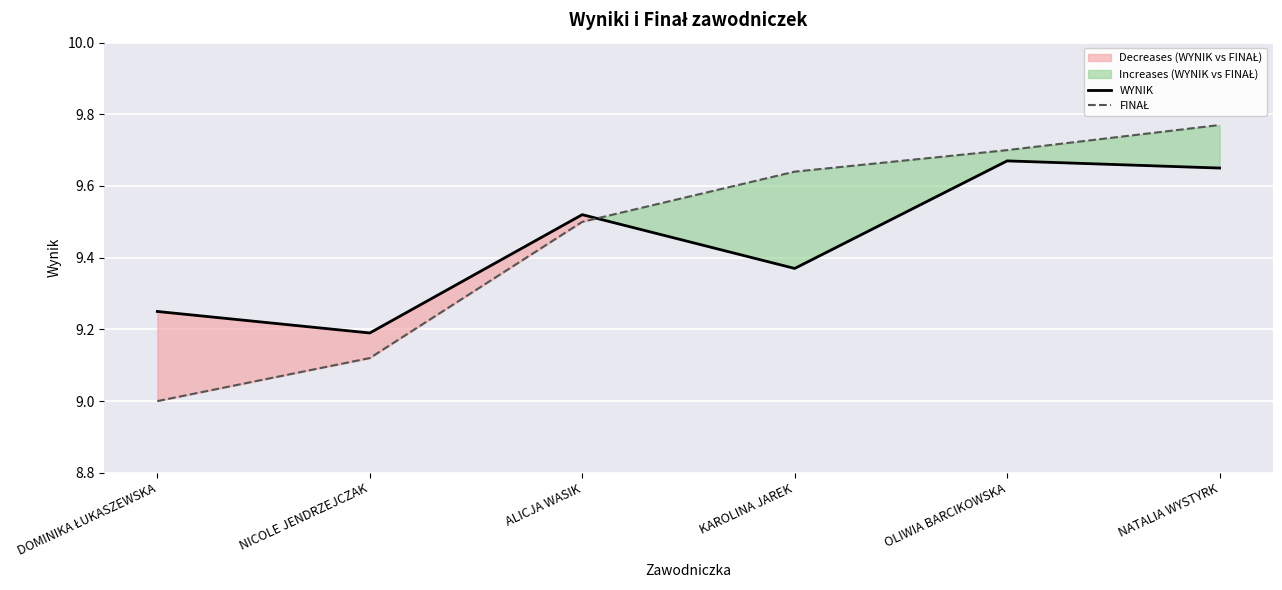

Where is FINAŁ nearest to the value 9?

DOMINIKA ŁUKASZEWSKA